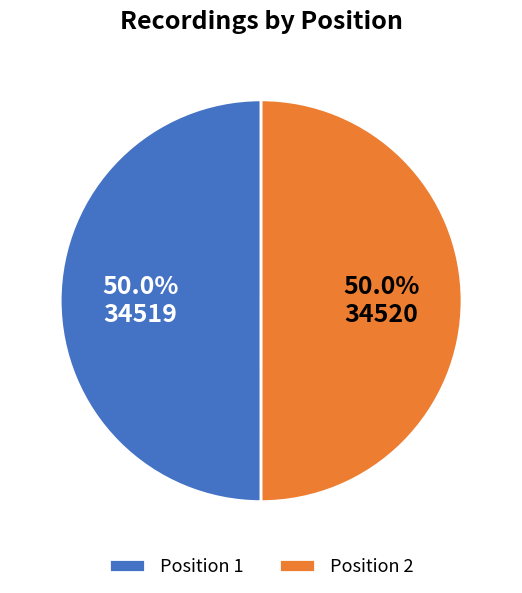

What percentage do Position 1 and Position 2 together represent?

100.0%